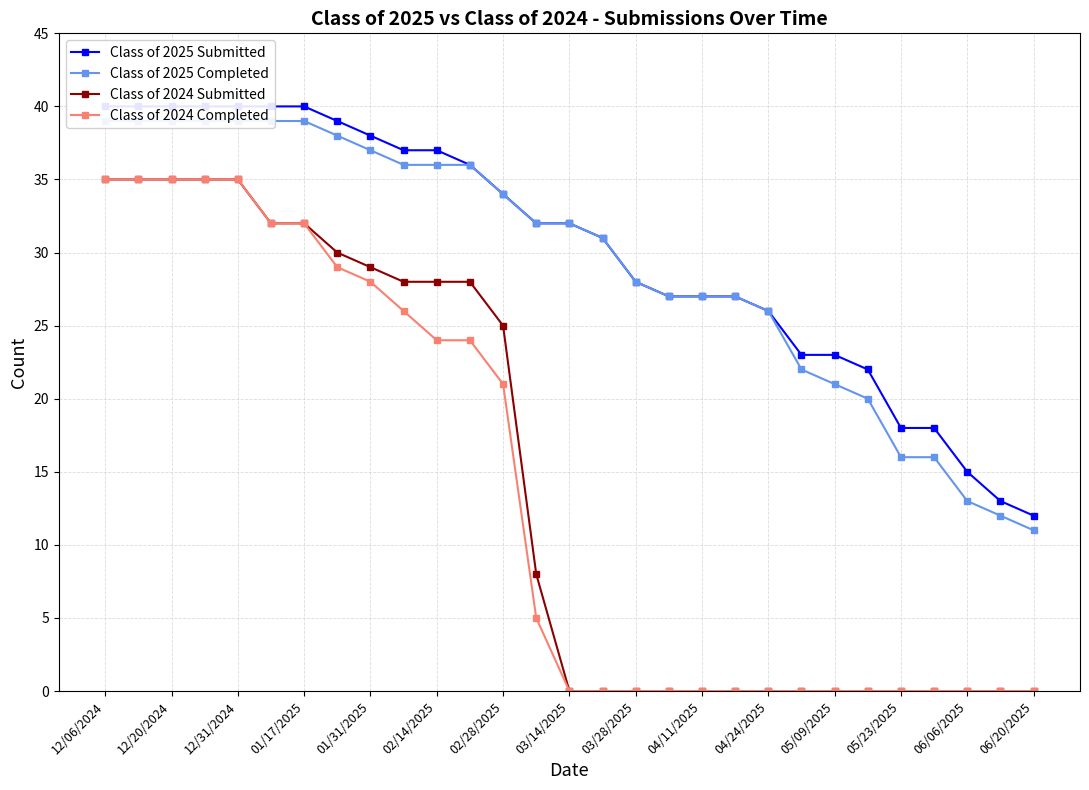

True or false: Class of 2024 Completed has a value of 24 at 02/14/2025.

True